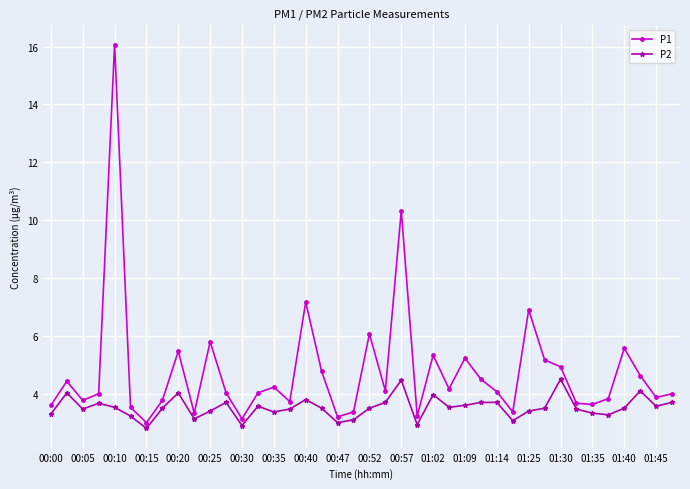

What are all the series names shown in the legend?

P1, P2